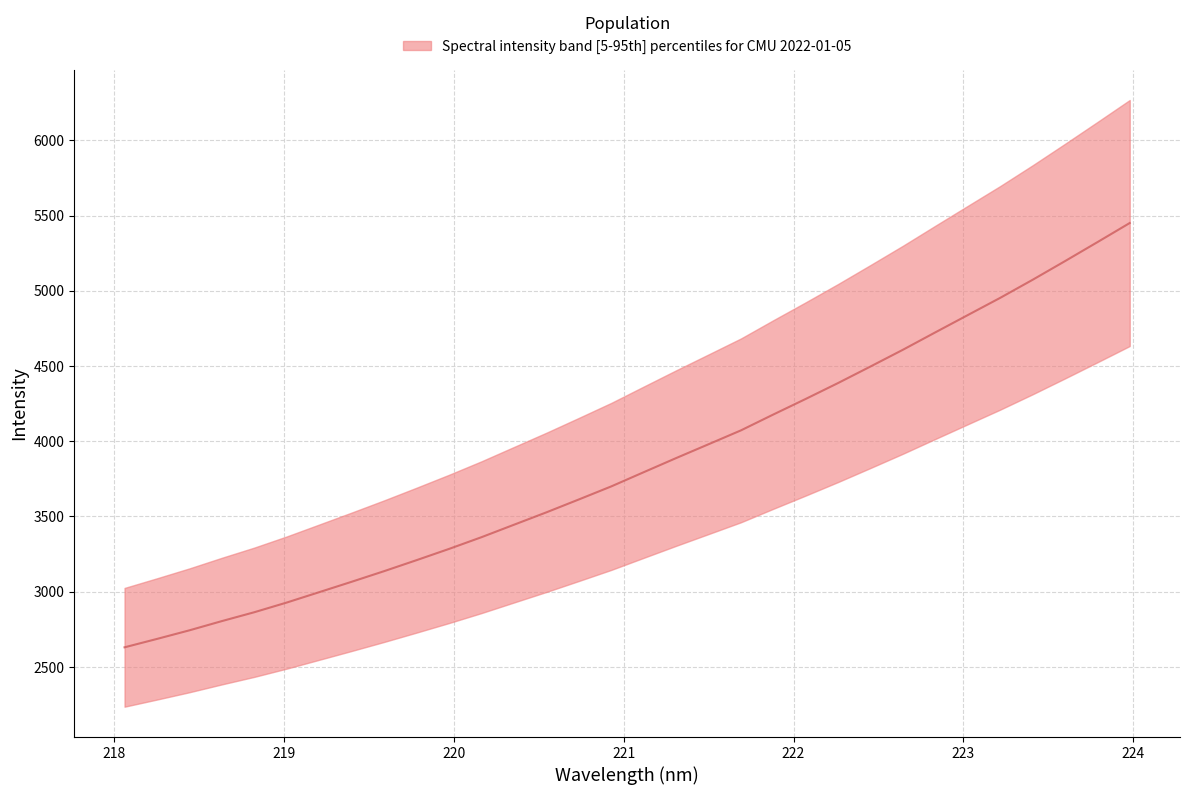

Reading left to right, extract all data points from this chart.

2630.5	2686.3	2743.5	2804.9	2863.9	2928.3	2997.2	3066.3	3136.8	3209.9	3284.5	3362.5	3445.1	3527.5	3613.1	3699.8	3794.2	3888.0	3979.9	4072.2	4177.8	4281.3	4387.2	4497.0	4608.2	4723.8	4838.4	4952.8	5072.8	5196.8	5322.8	5450.2